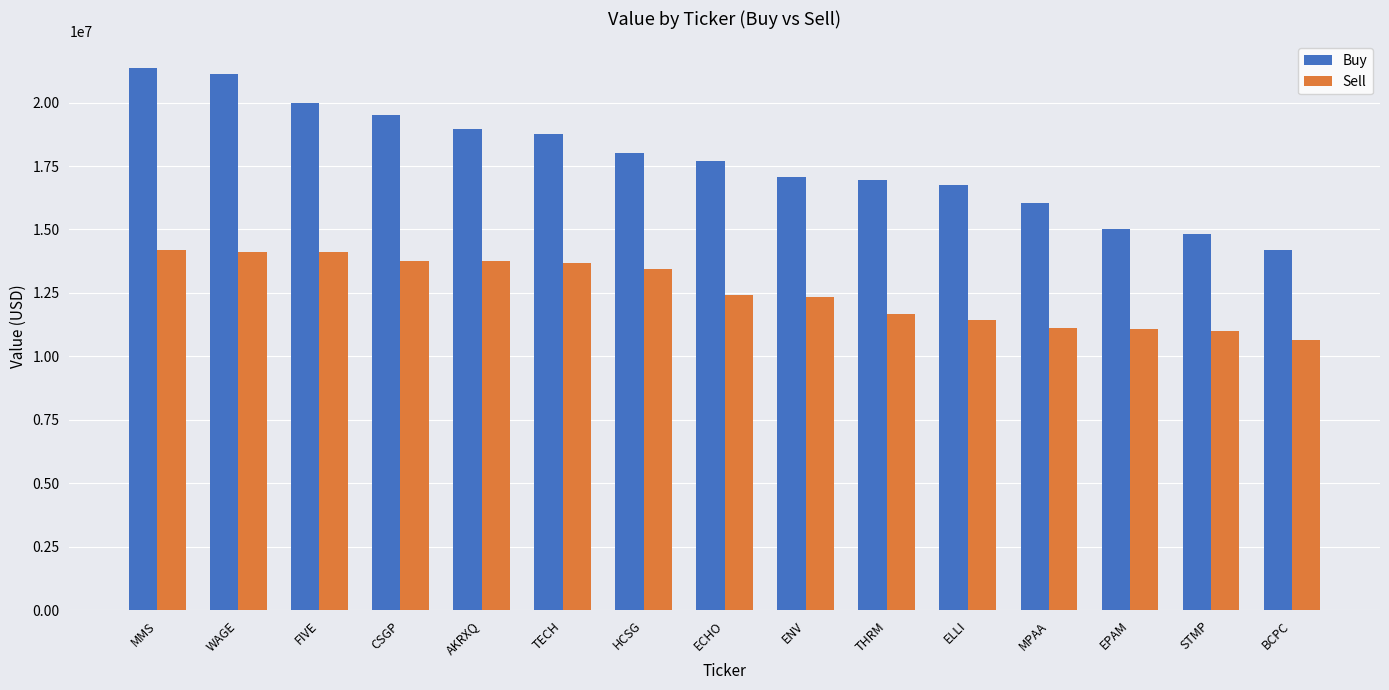

Is the value of Buy at TECH greater than the value of Sell at EPAM?

Yes